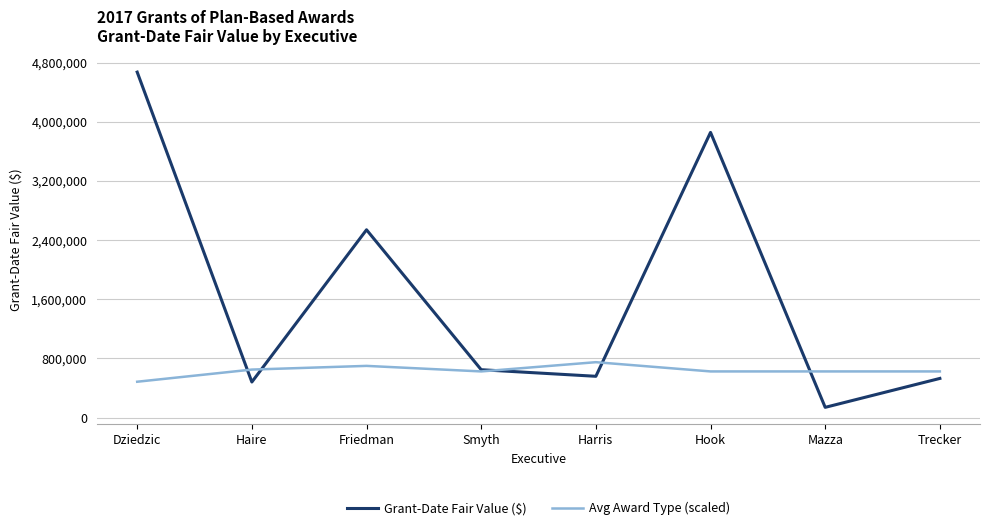

At Harris, list the series in order from smallest to largest.

Grant-Date Fair Value ($), Avg Award Type (scaled)